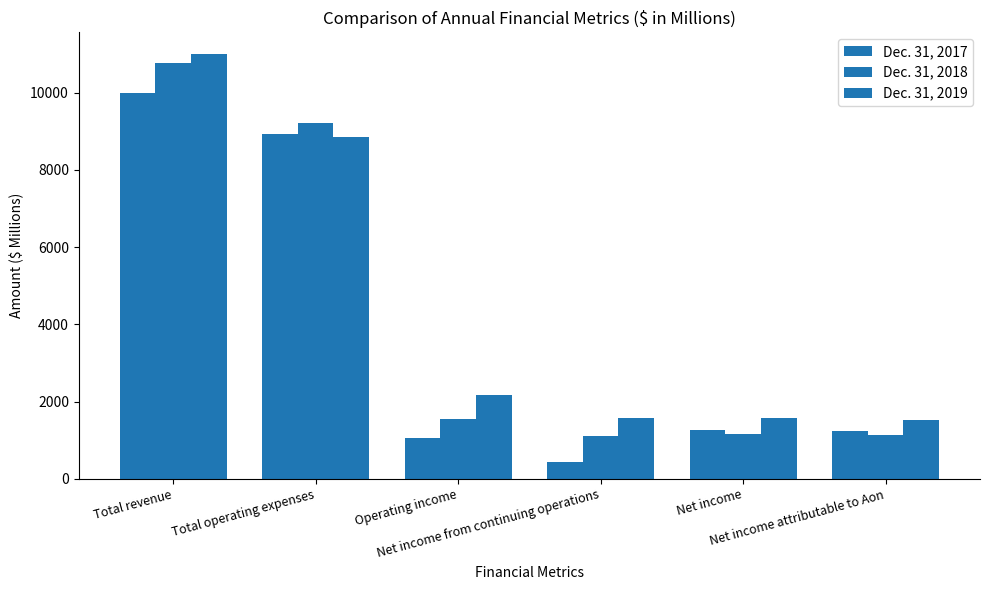

How many groups of bars are there?

6